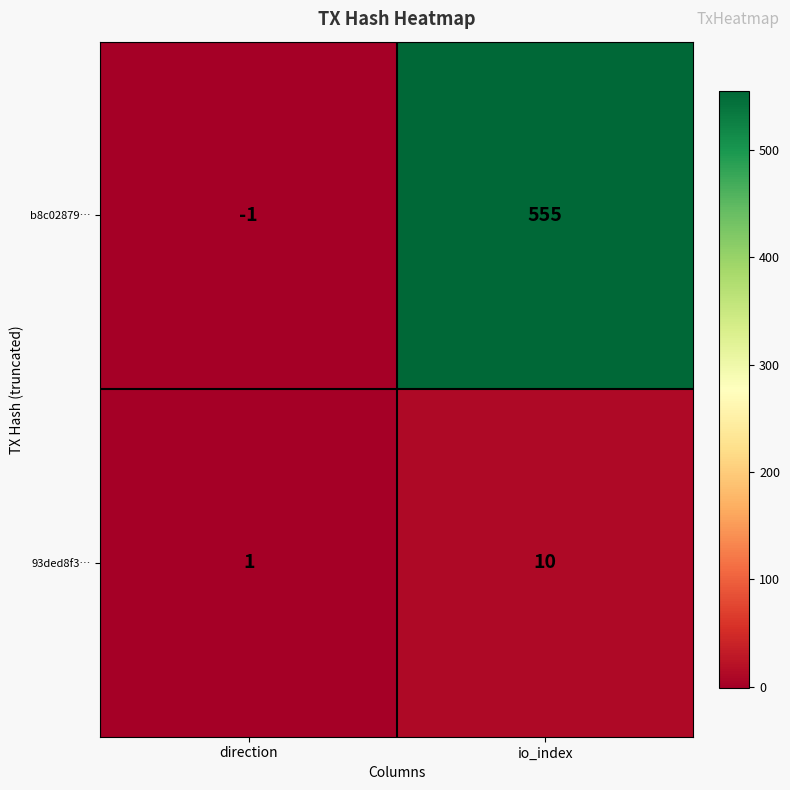

Reading left to right, list all the values displayed in this chart.

b8c02879…: -1	555
93ded8f3…: 1	10